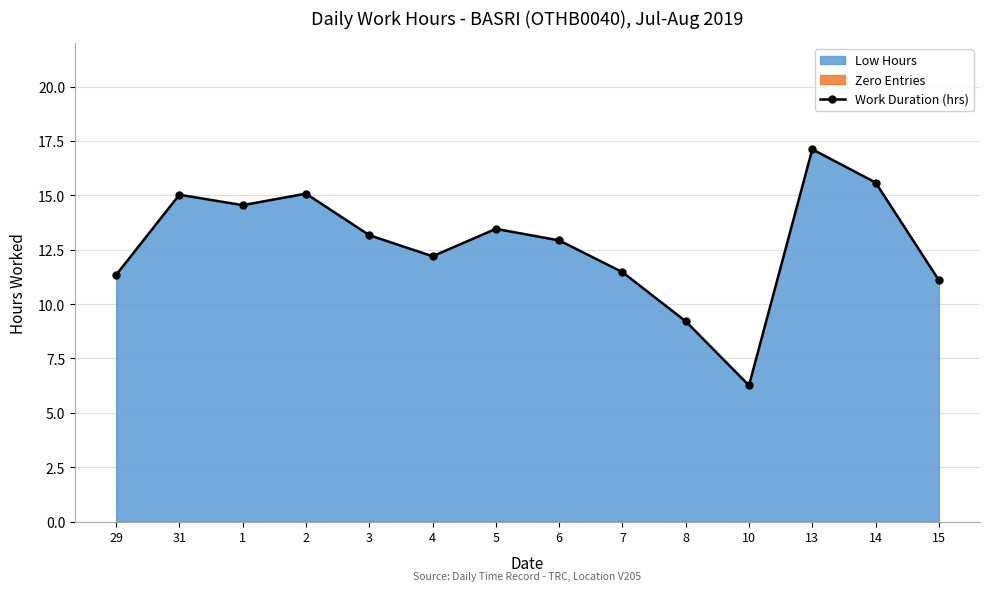

How many lines are shown in the chart?

1